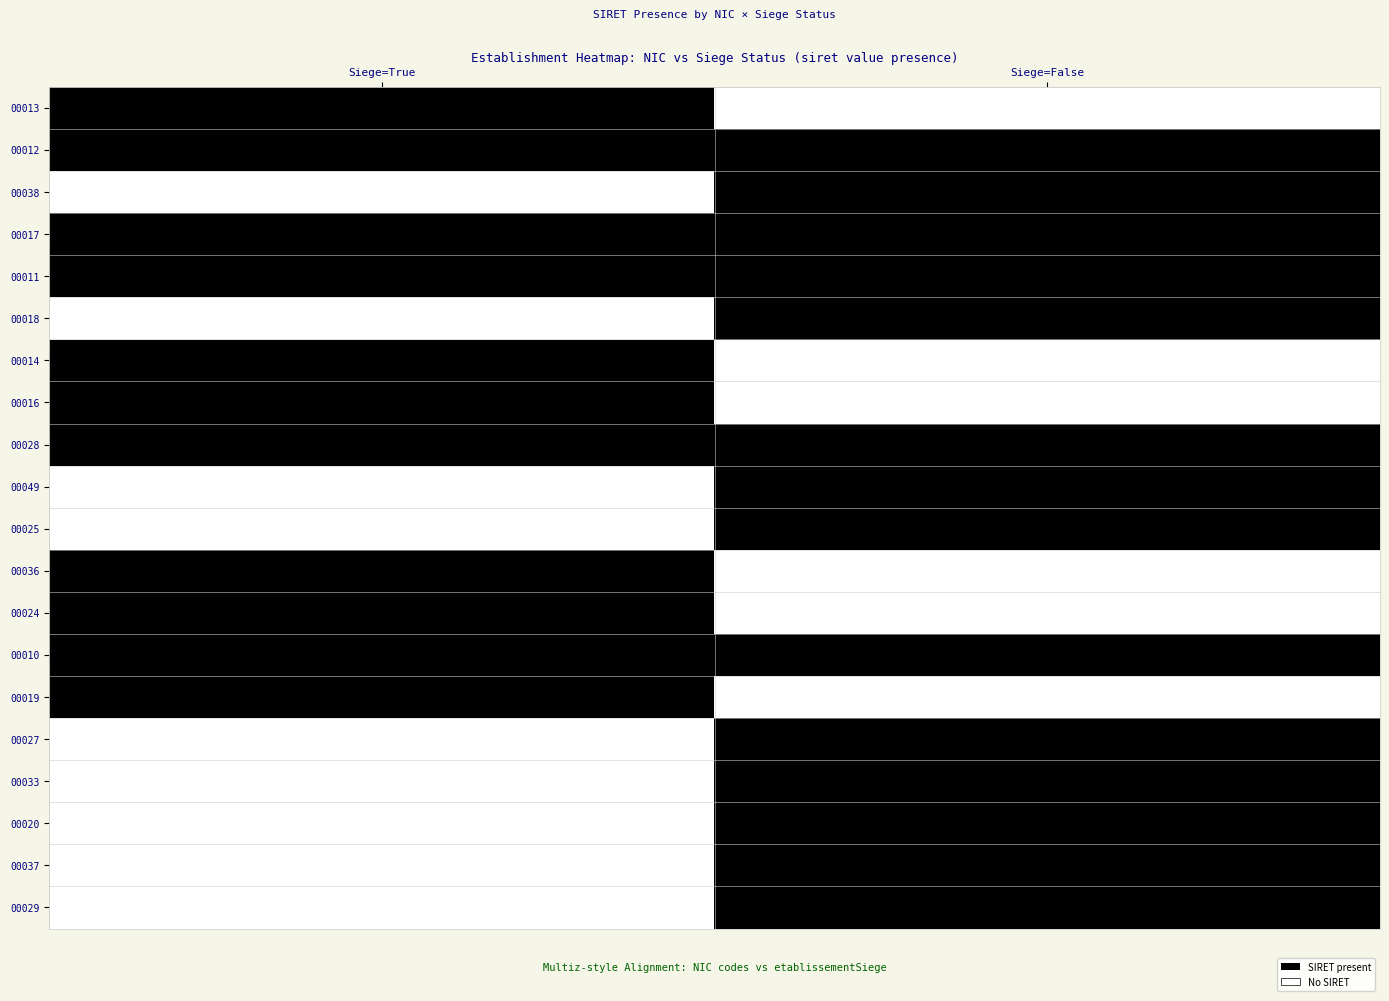

At which category is the sum across all series the highest?

Siege=False